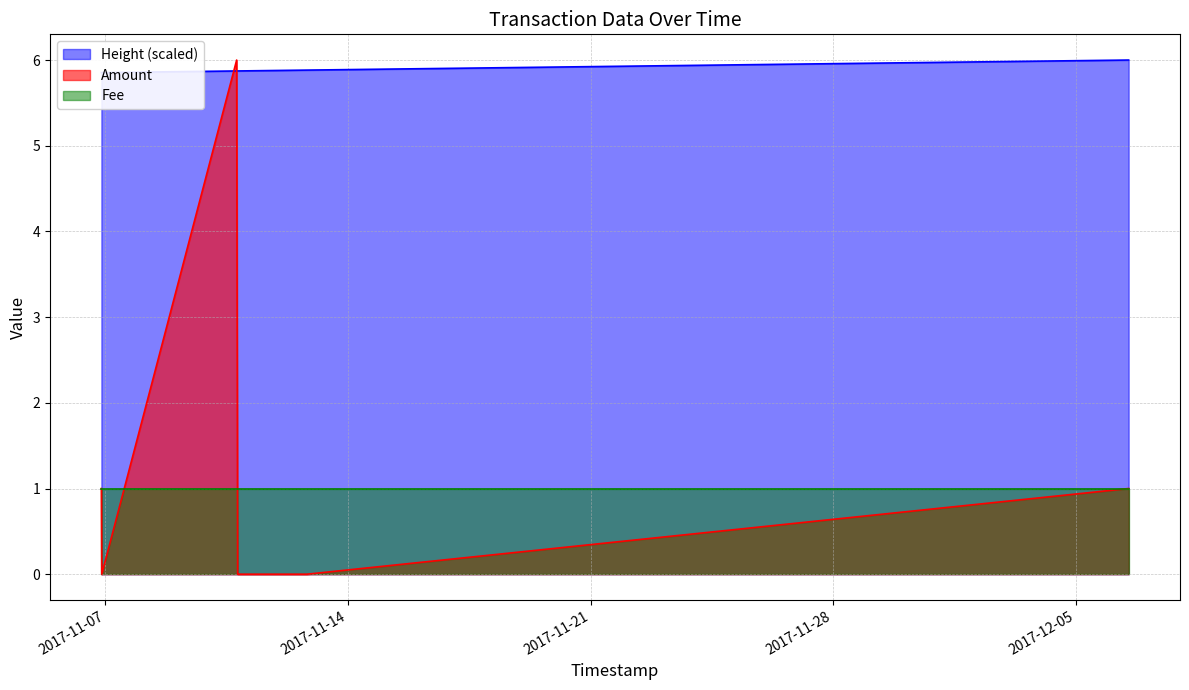

Where is the first local maximum for Amount?

2017-11-10 18:50:40